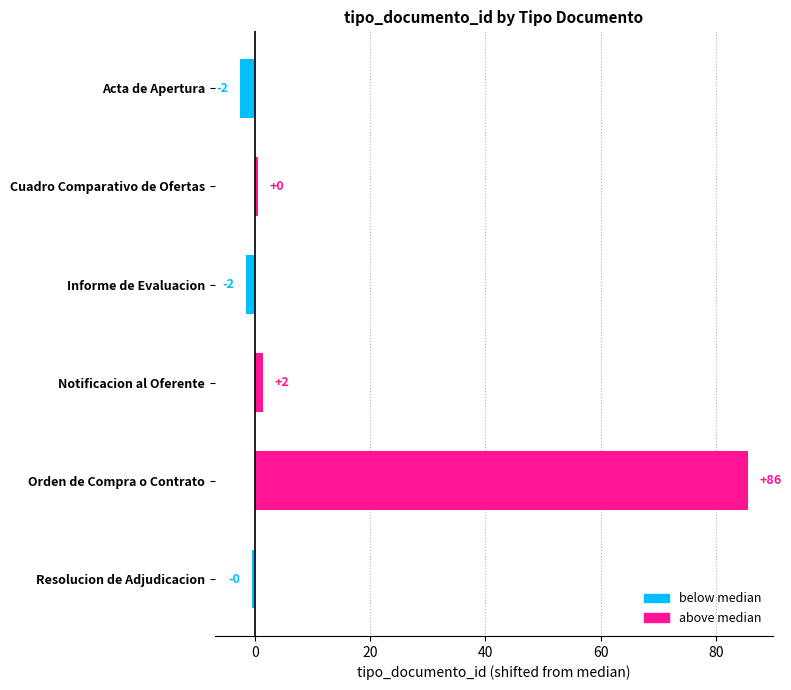

What is the sum of all values?

83.0